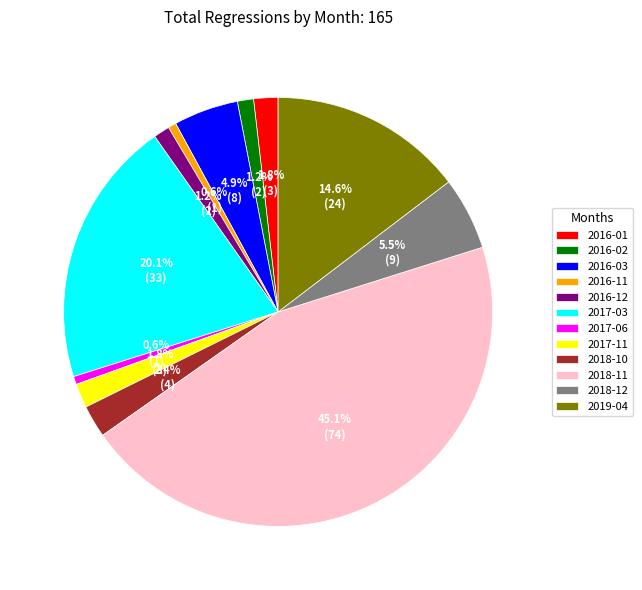

What is the largest slice in the pie chart?

2018-11